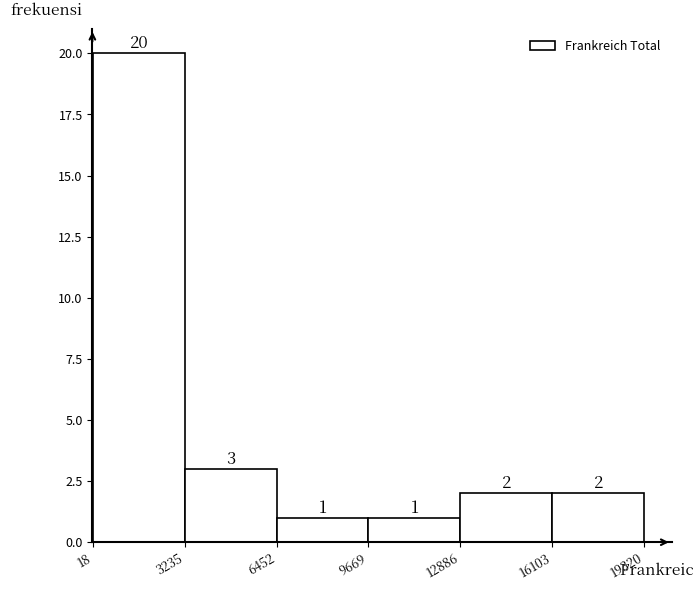

How tall is the bar that spans 16103 to 19320 on the x-axis?

2